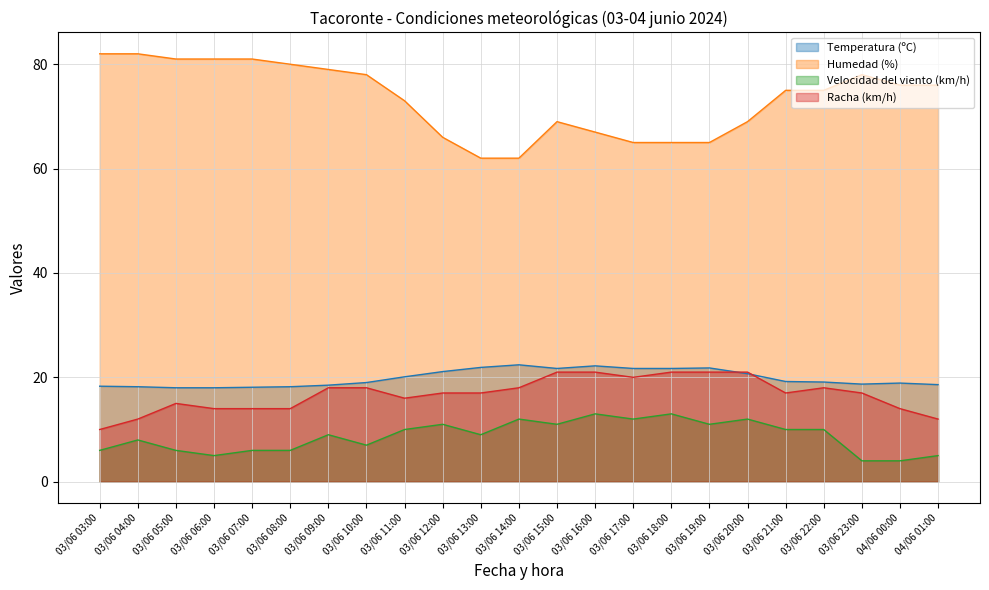

Rank the series at 03/06 03:00 from highest to lowest value.

Humedad (%), Temperatura (ºC), Racha (km/h), Velocidad del viento (km/h)